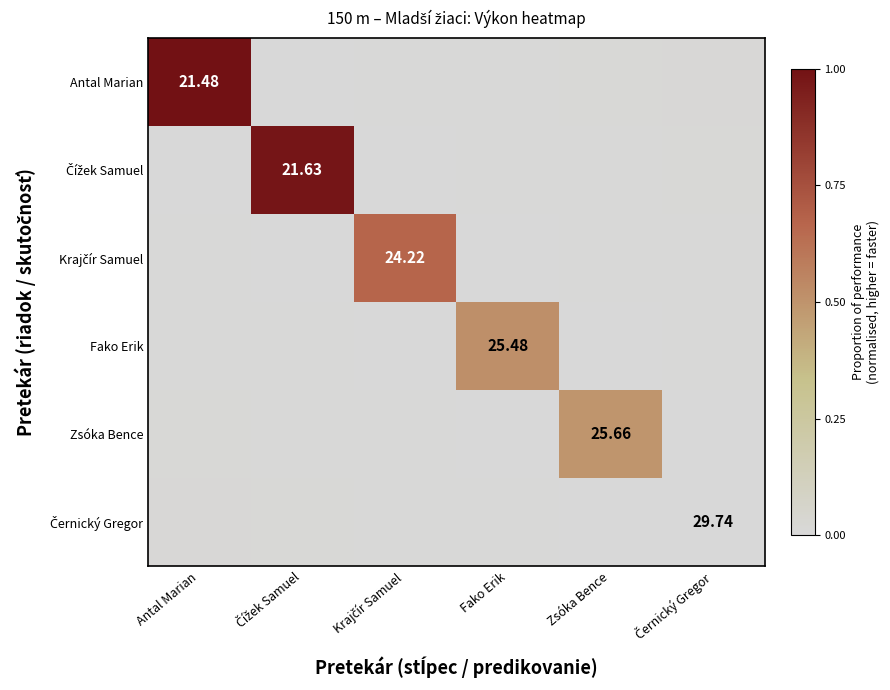

Which has a higher value, Fako Erik or Krajčír Samuel?

Fako Erik